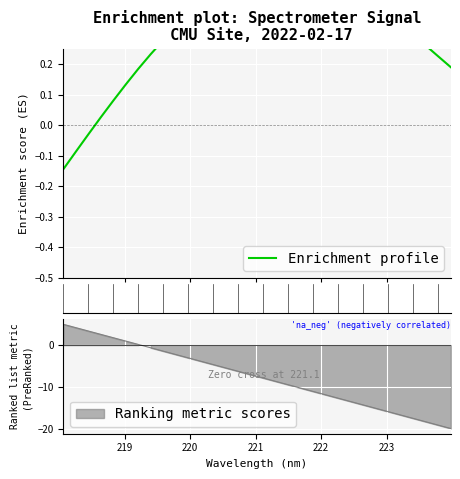

What is the sum of the values at 220.3533 and 221.1174?

-12.6